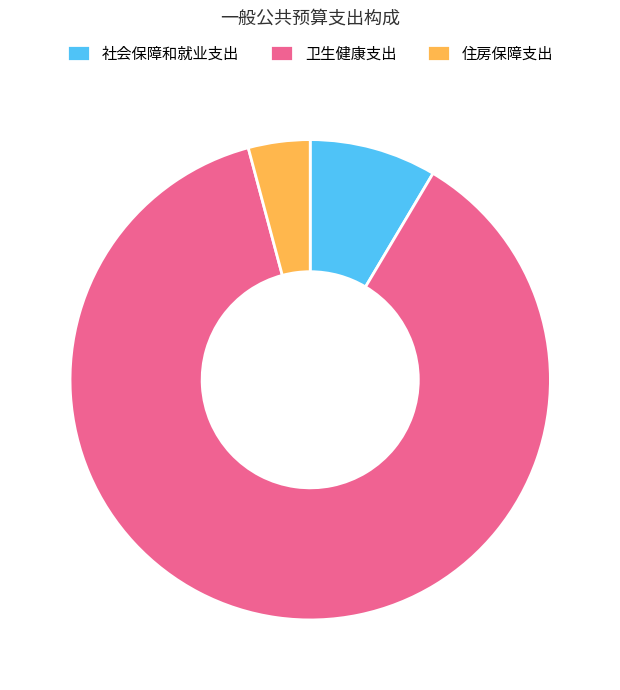

Approximately how many times larger is the value at 住房保障支出 compared to 社会保障和就业支出?

0.5